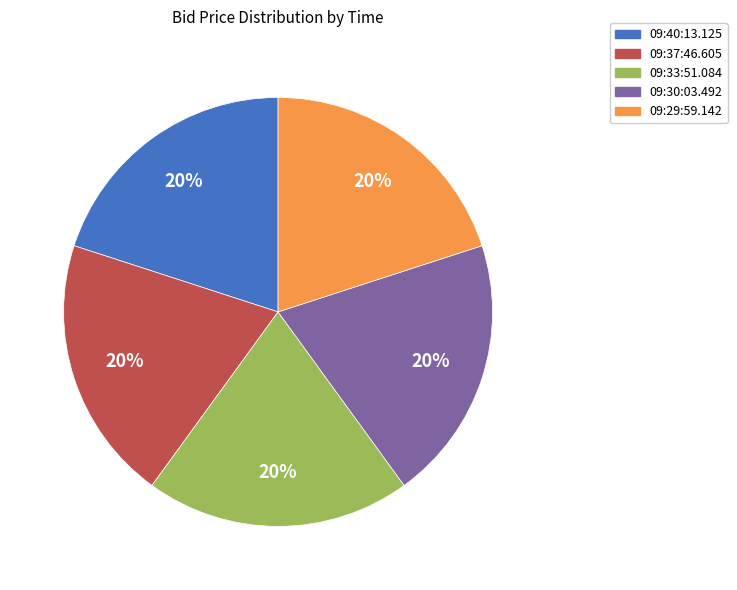

To the nearest percent, what percentage of the pie is 09:29:59.142?

20%